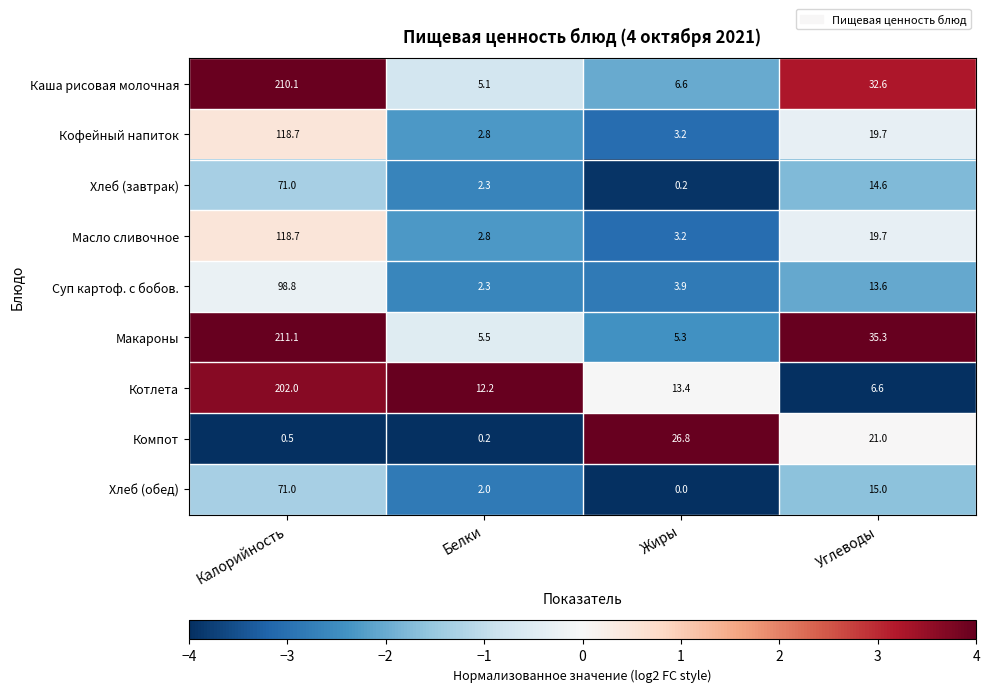

Which series has the largest total across all categories?

Макароны